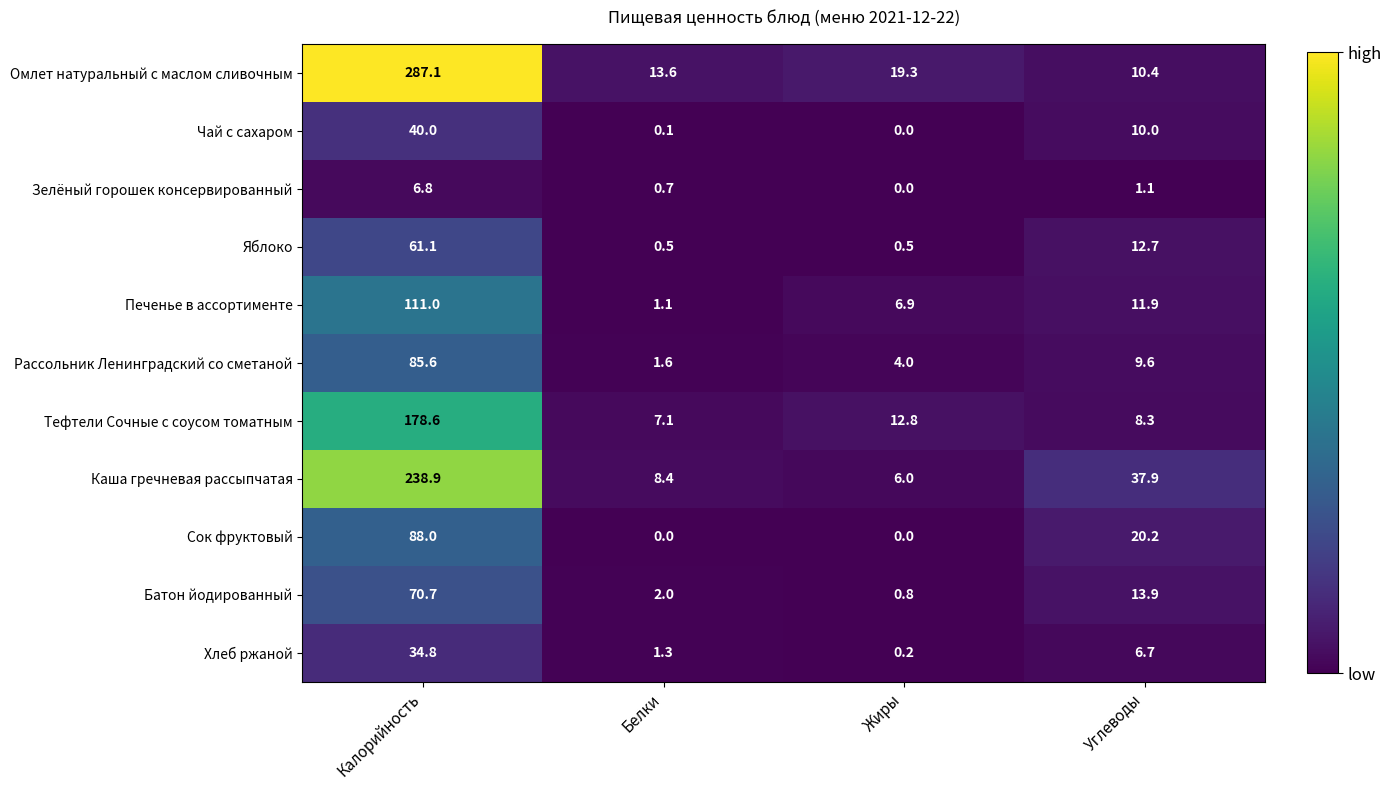

The value of Каша гречневая рассыпчатая at Углеводы is 37.9. True or false?

True